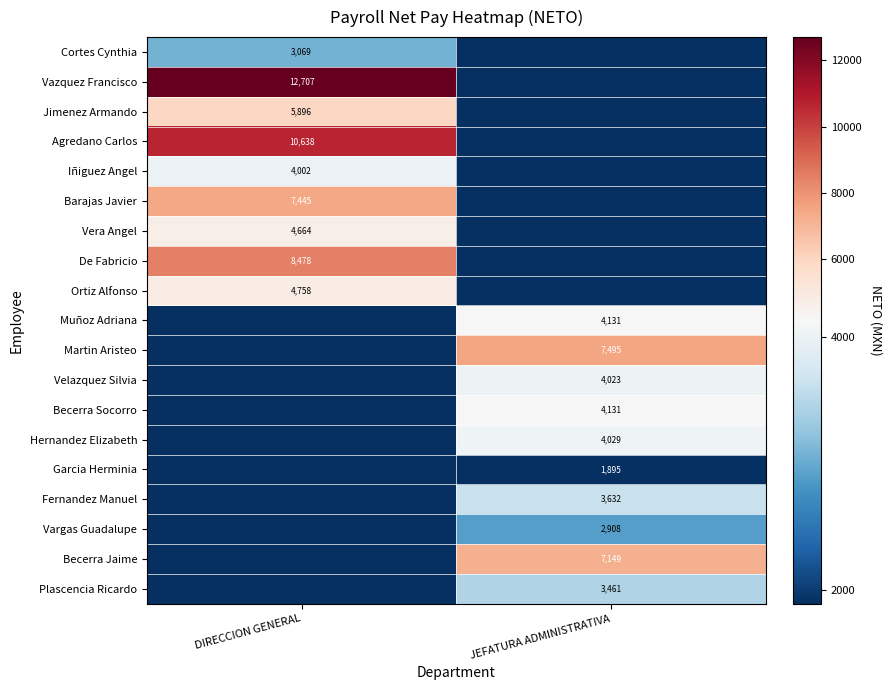

True or false: Hernandez Elizabeth has a value of 4029 at JEFATURA ADMINISTRATIVA.

True